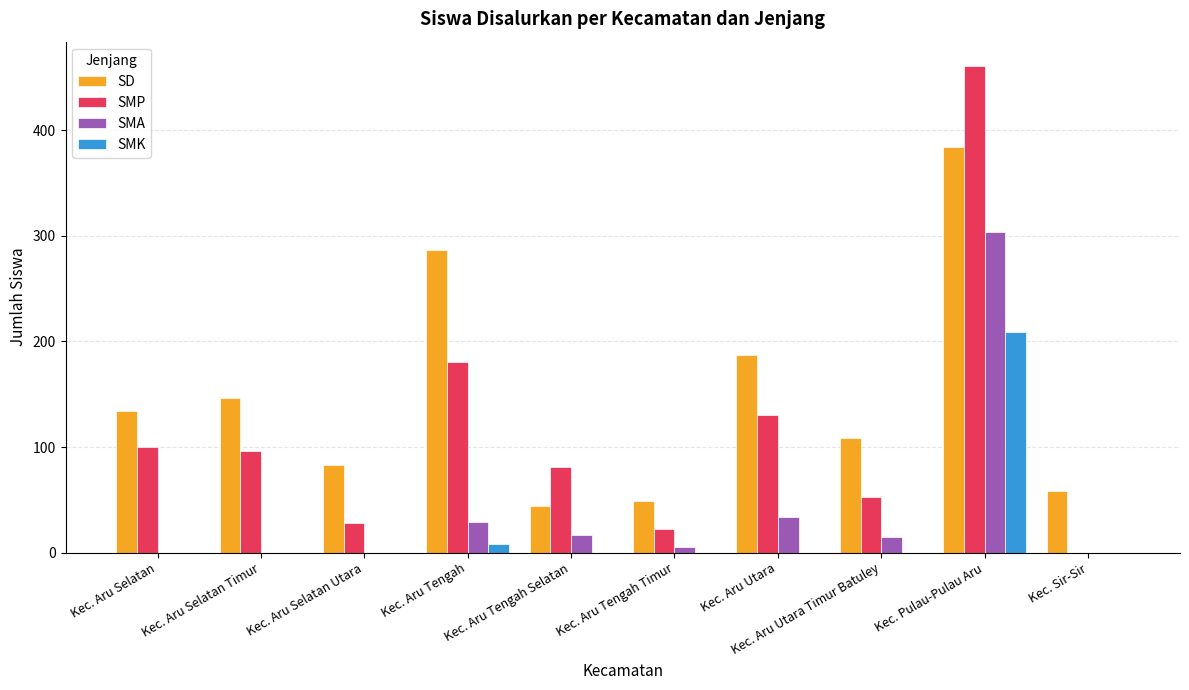

What is the sum of the SD values at Kec. Aru Utara Timur Batuley and Kec. Sir-Sir?

167